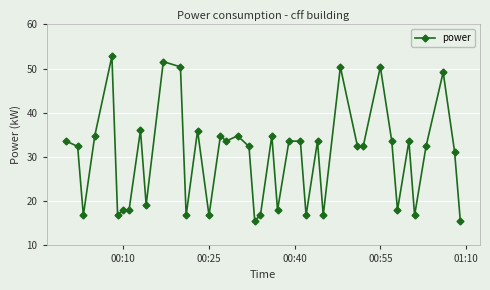

What is the average value?

30.0